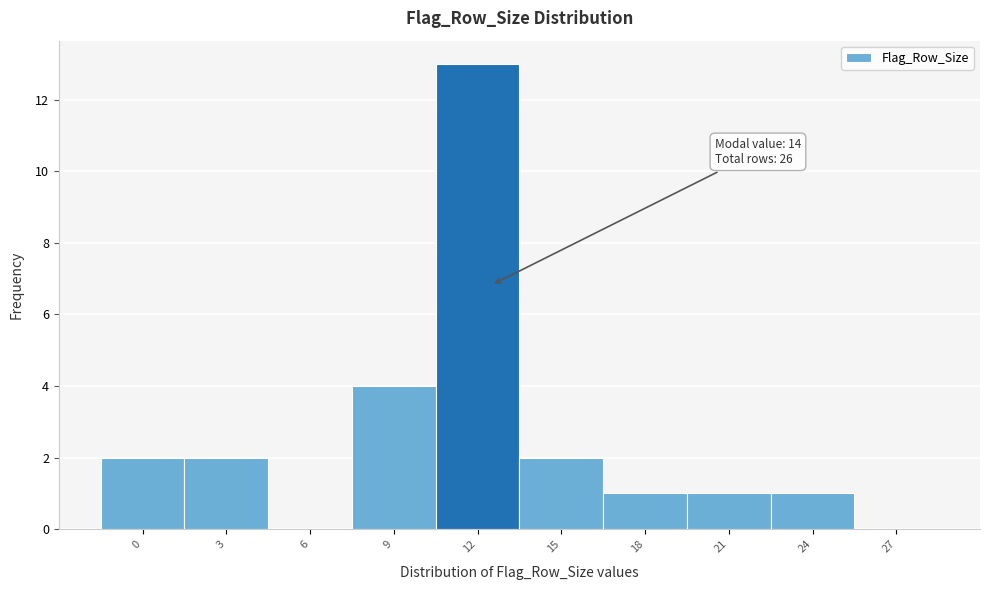

Reading left to right, list all the values displayed in this chart.

0=2	3=2	6=0	9=4	12=13	15=2	18=1	21=1	24=1	27=0